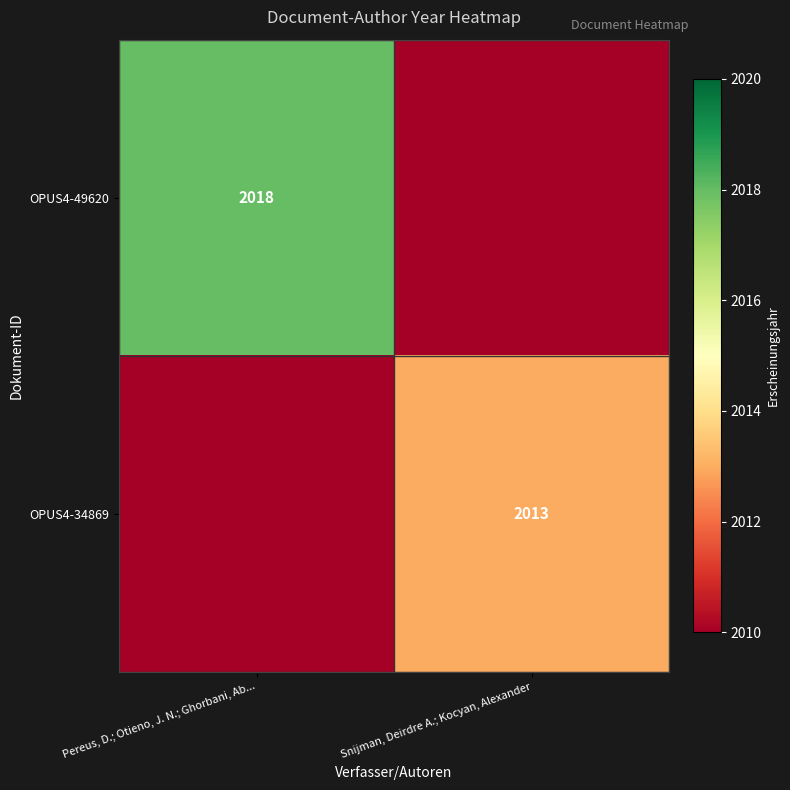

The value of OPUS4-34869 at Snijman, Deirdre A.; Kocyan, Alexander is 2013. True or false?

True